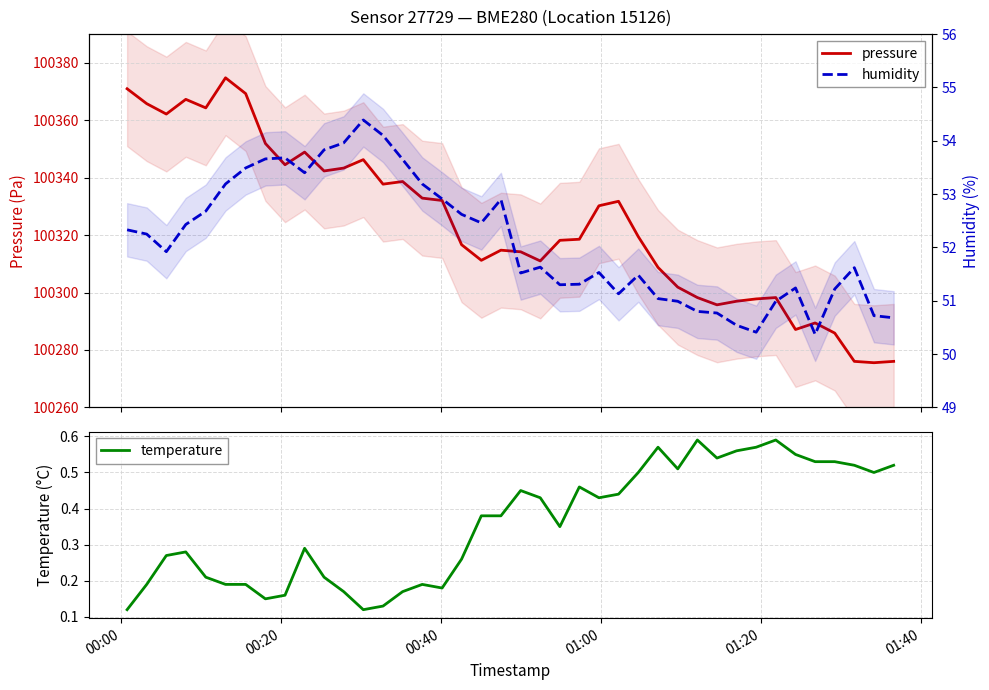

True or false: pressure and temperature intersect in this chart.

False